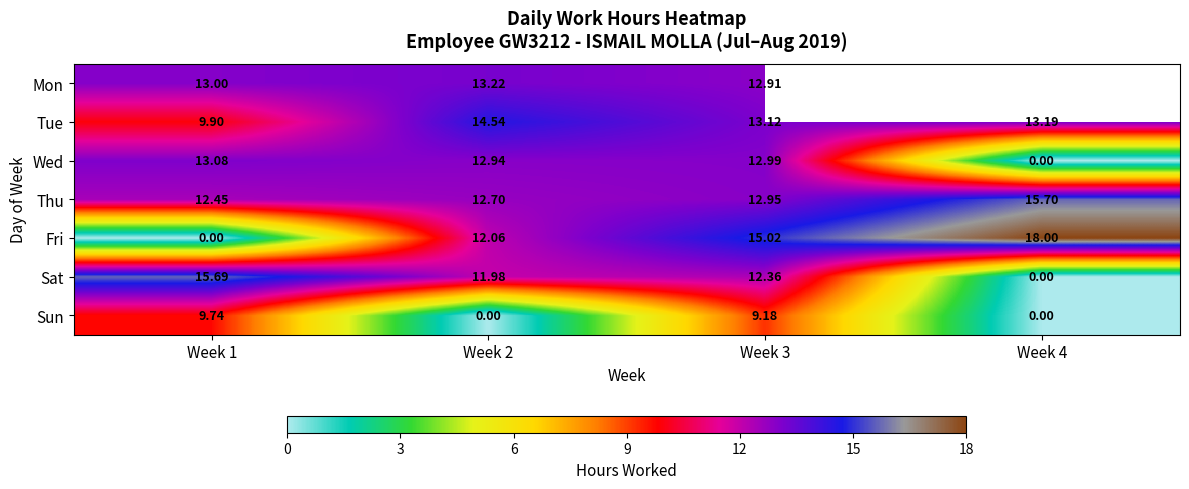

The value of Tue at Week 4 is 13.2. True or false?

True